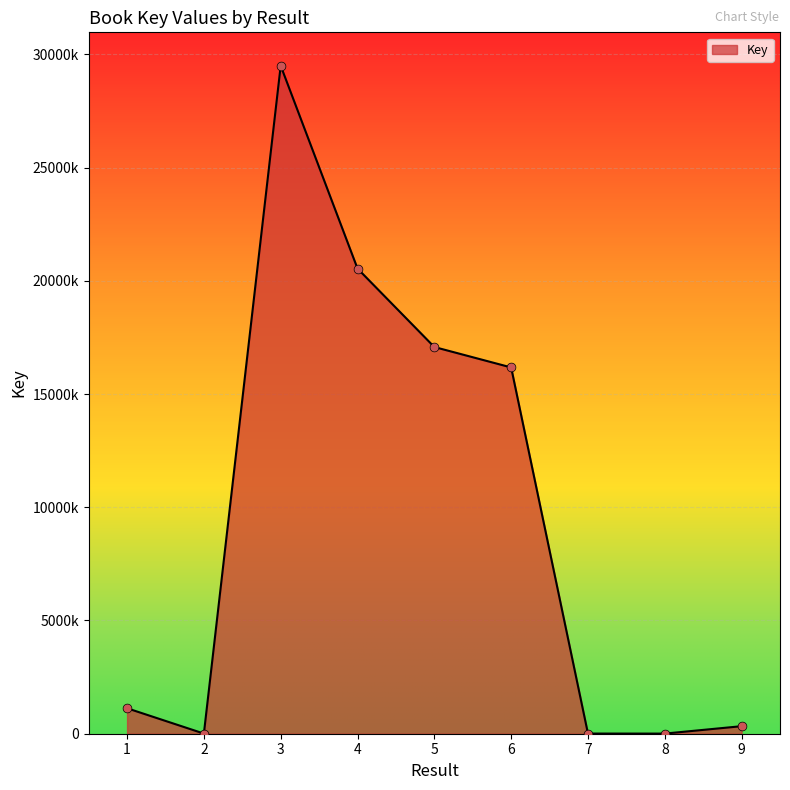

What is the change in value from 7 to 9?

+325748